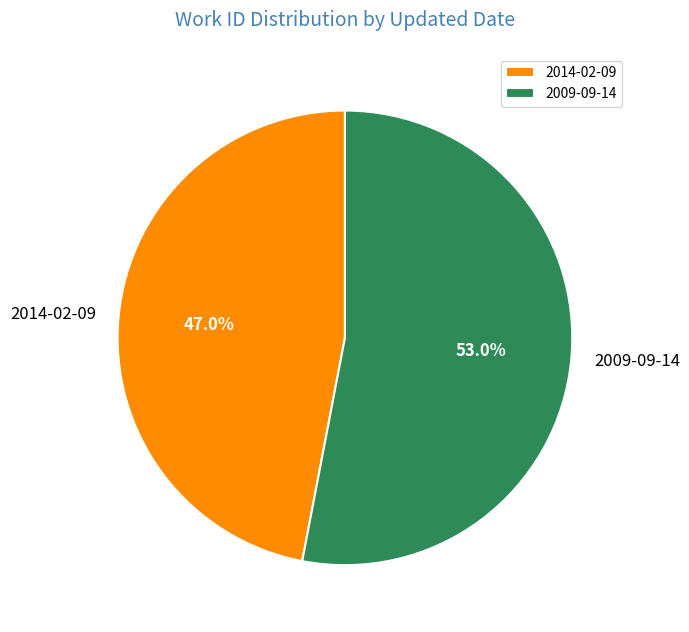

Is the sum of 2009-09-14 and 2014-02-09 greater than half?

Yes